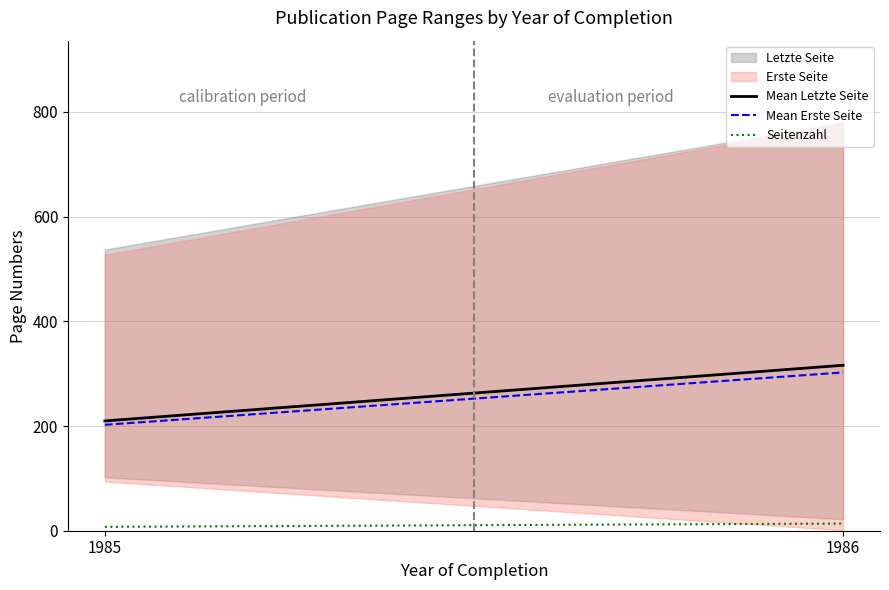

What is the minimum value for Seitenzahl?

7.4